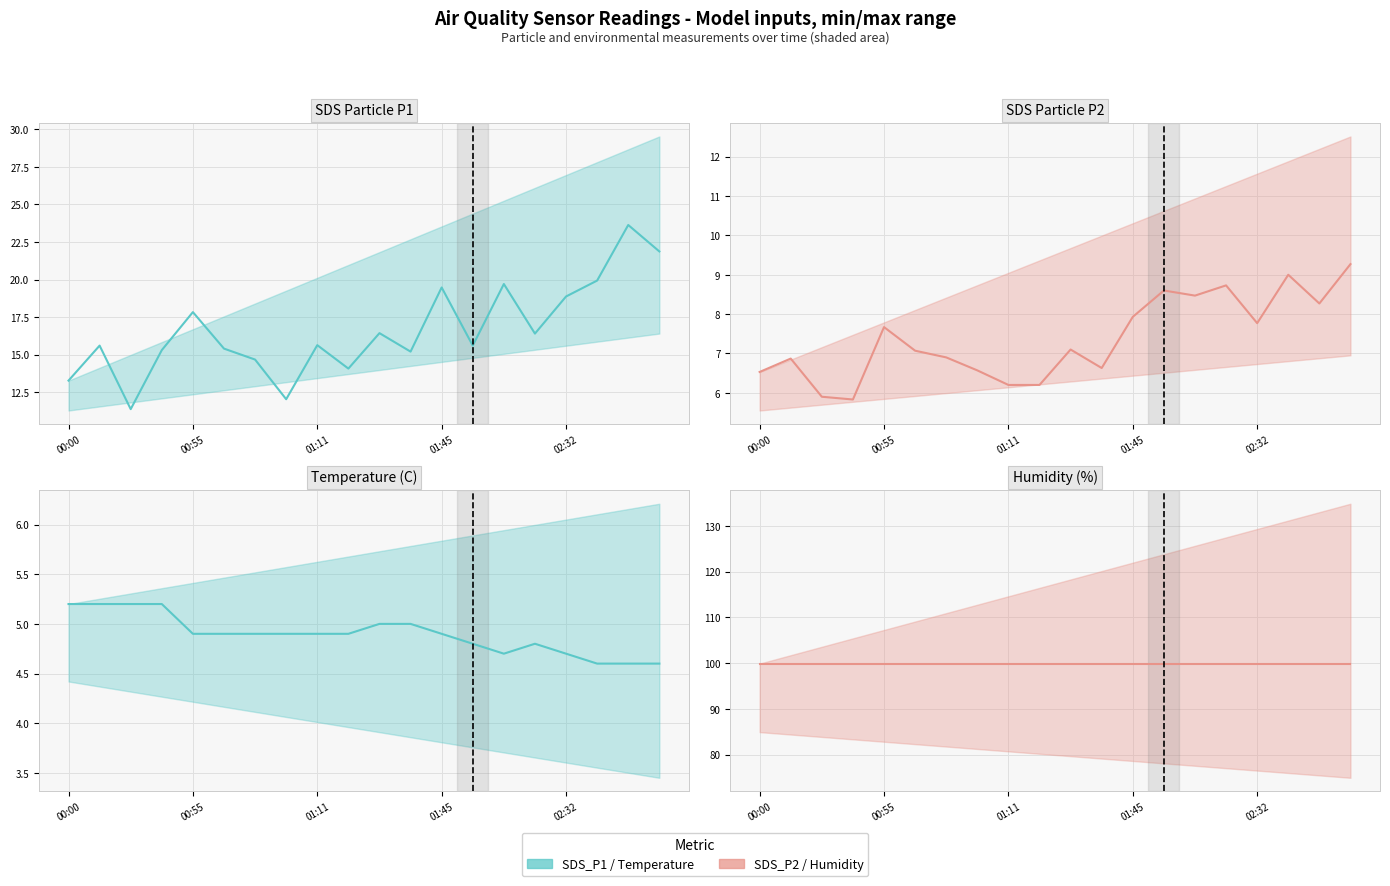

Reading left to right, what are all the values shown in this chart?

SDS_P1: 13.3	15.6	11.4	15.3	17.8	15.4	14.7	12.0	15.6	14.1	16.4	15.2	19.5	15.6	19.7	16.4	18.9	19.9	23.6	21.9
SDS_P2: 6.5	6.9	5.9	5.8	7.7	7.1	6.9	6.6	6.2	6.2	7.1	6.6	7.9	8.6	8.5	8.7	7.8	9.0	8.3	9.3
Temp: 5.2	5.2	5.2	5.2	4.9	4.9	4.9	4.9	4.9	4.9	5.0	5.0	4.9	4.8	4.7	4.8	4.7	4.6	4.6	4.6
Humidity: 99.9	99.9	99.9	99.9	99.9	99.9	99.9	99.9	99.9	99.9	99.9	99.9	99.9	99.9	99.9	99.9	99.9	99.9	99.9	99.9